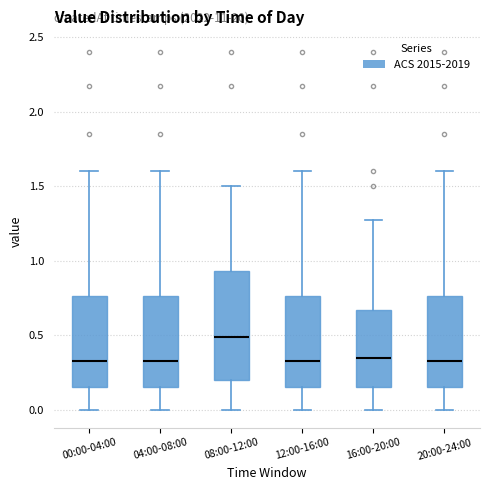

Which box's median line is the highest?

08:00-12:00